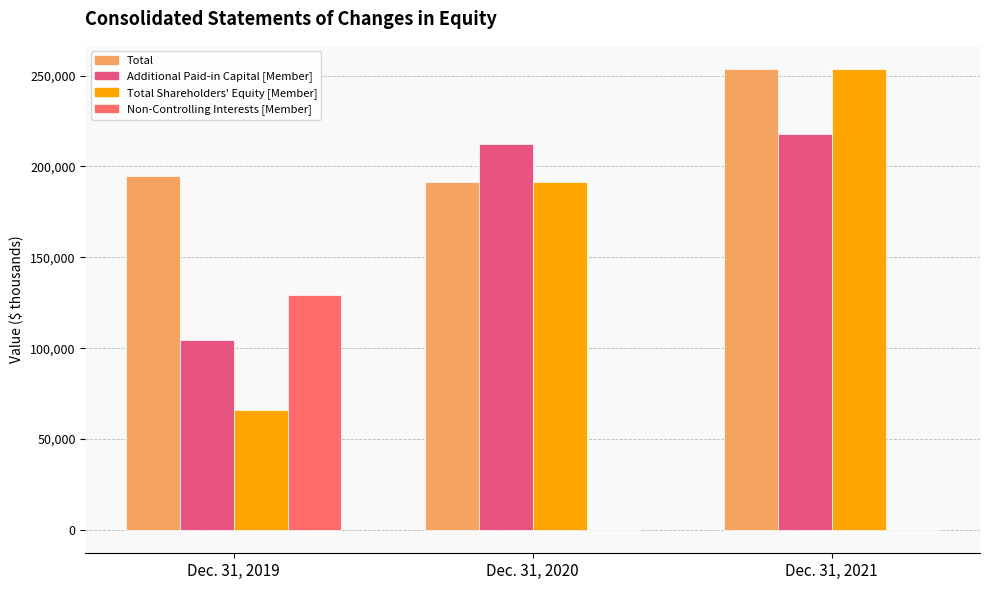

Reading left to right, what are all the values shown in this chart?

Total: 194890	191420	253676
Additional Paid-in Capital [Member]: 104686	212103	217675
Total Shareholders' Equity [Member]: 65773	191581	253452
Non-Controlling Interests [Member]: 129117	-161	224